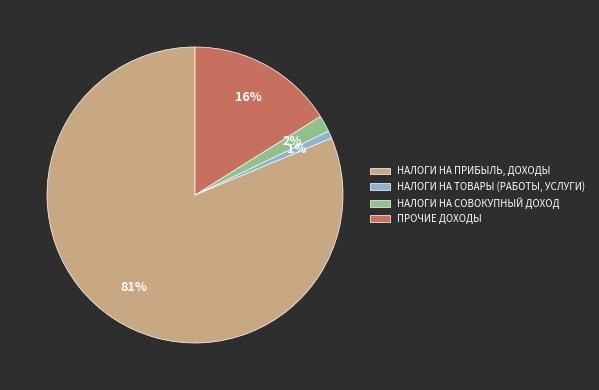

To the nearest percent, what is the combined percentage of НАЛОГИ НА ТОВАРЫ (РАБОТЫ, УСЛУГИ) and ПРОЧИЕ ДОХОДЫ?

17%